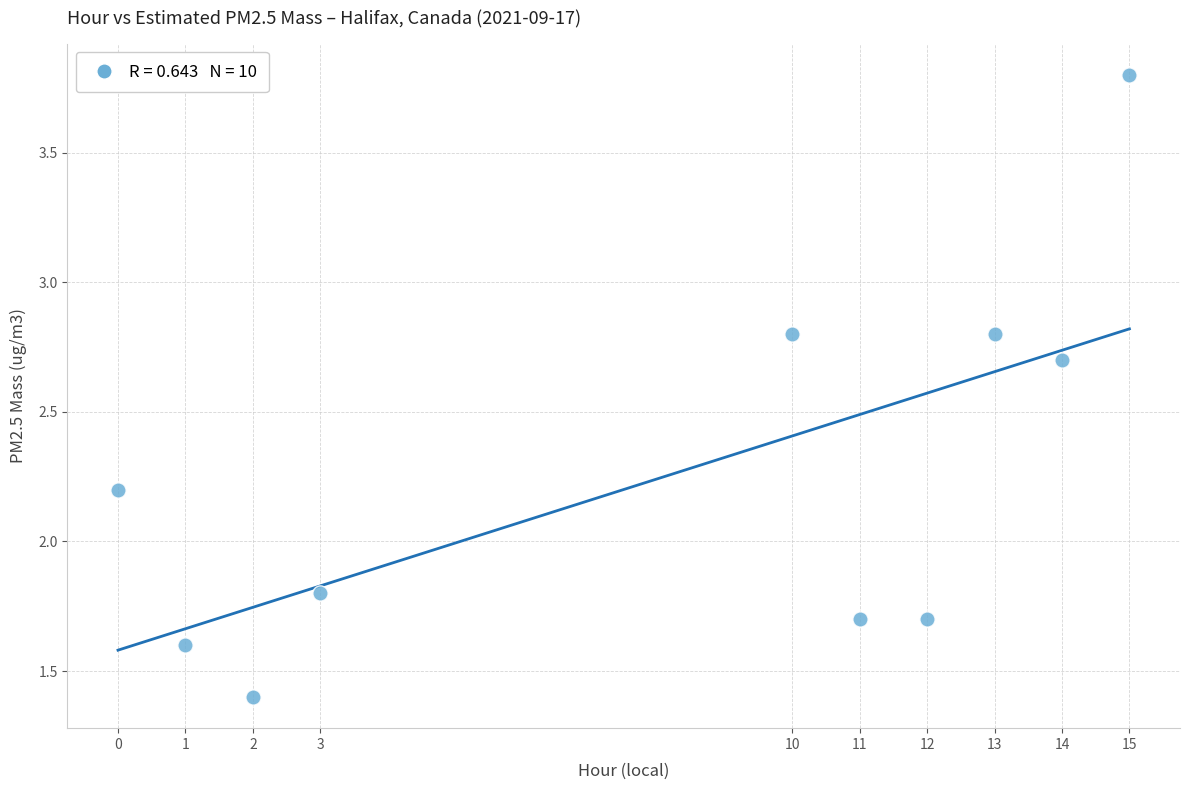

What is the average X value?

8.1